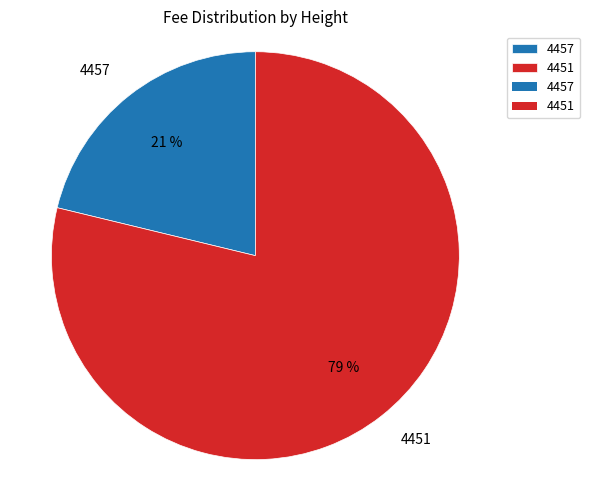

What percentage is the 4457 slice, to the nearest percent?

21%